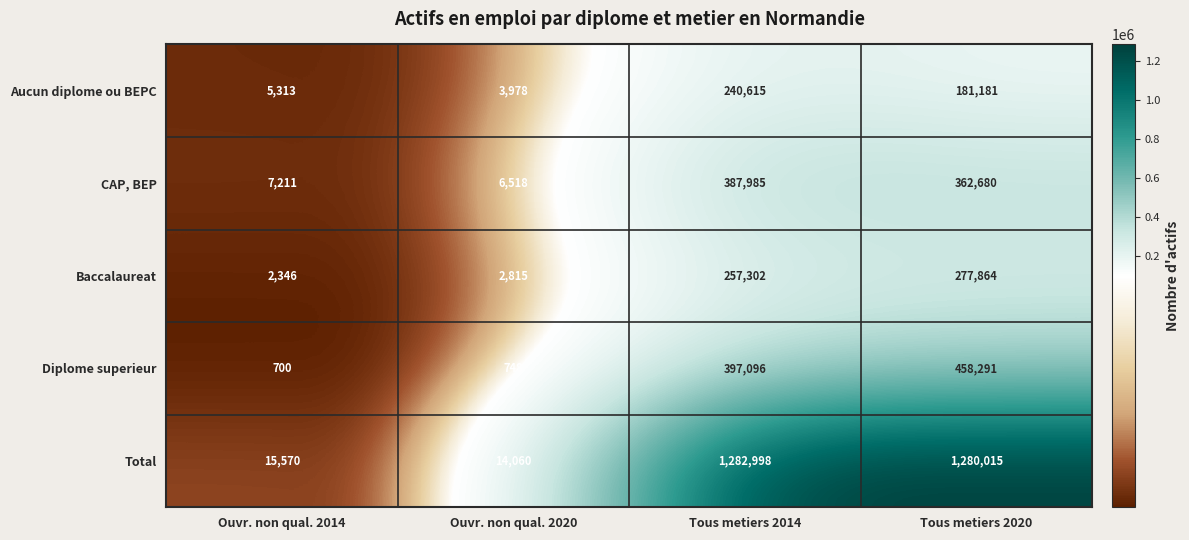

Reading right to left, list all the values displayed in this chart.

Aucun diplome ou BEPC: 181181	240615	3978	5313
CAP, BEP: 362680	387985	6518	7211
Baccalaureat: 277864	257302	2815	2346
Diplome superieur: 458291	397096	748	700
Total: 1280015	1282998	14060	15570